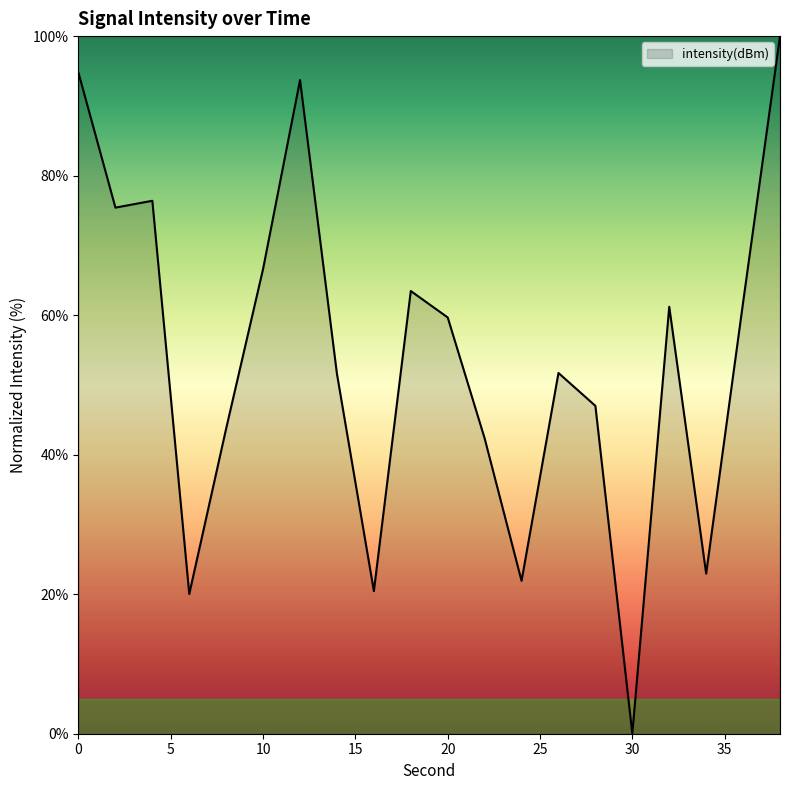

What is the maximum value shown in the chart?

100.0